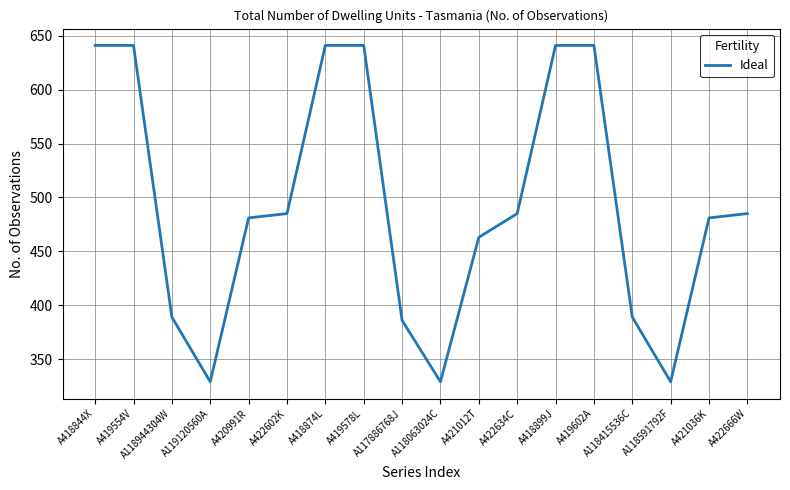

Which has a higher value, A118063024C or A418874L?

A418874L